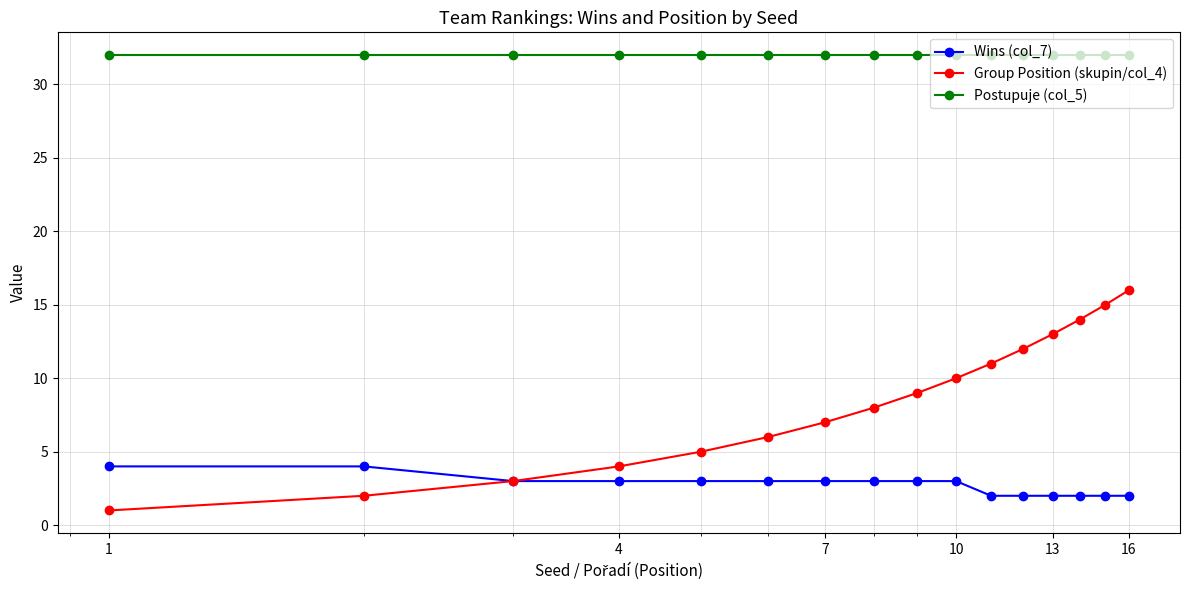

At how many categories does at least one series exceed 17?

16